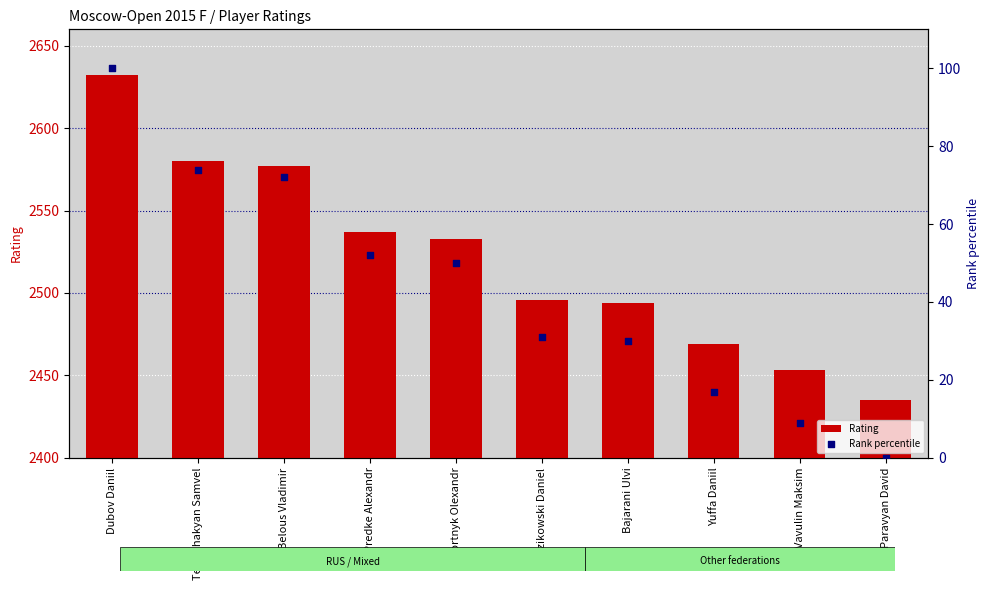

Which series contains the lowest Y value?

Rank percentile